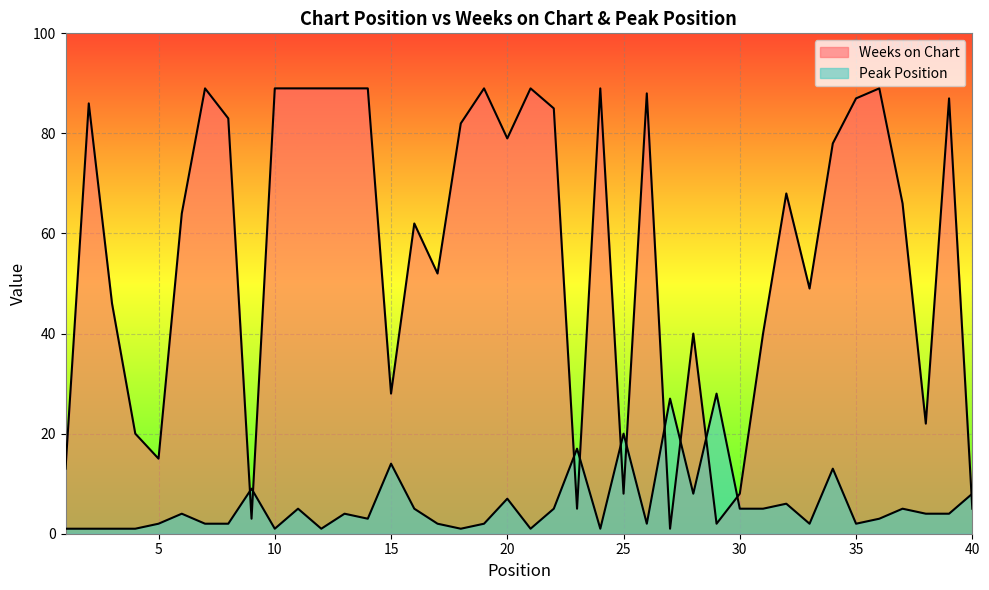

Where is the first local maximum for Weeks on Chart?

2